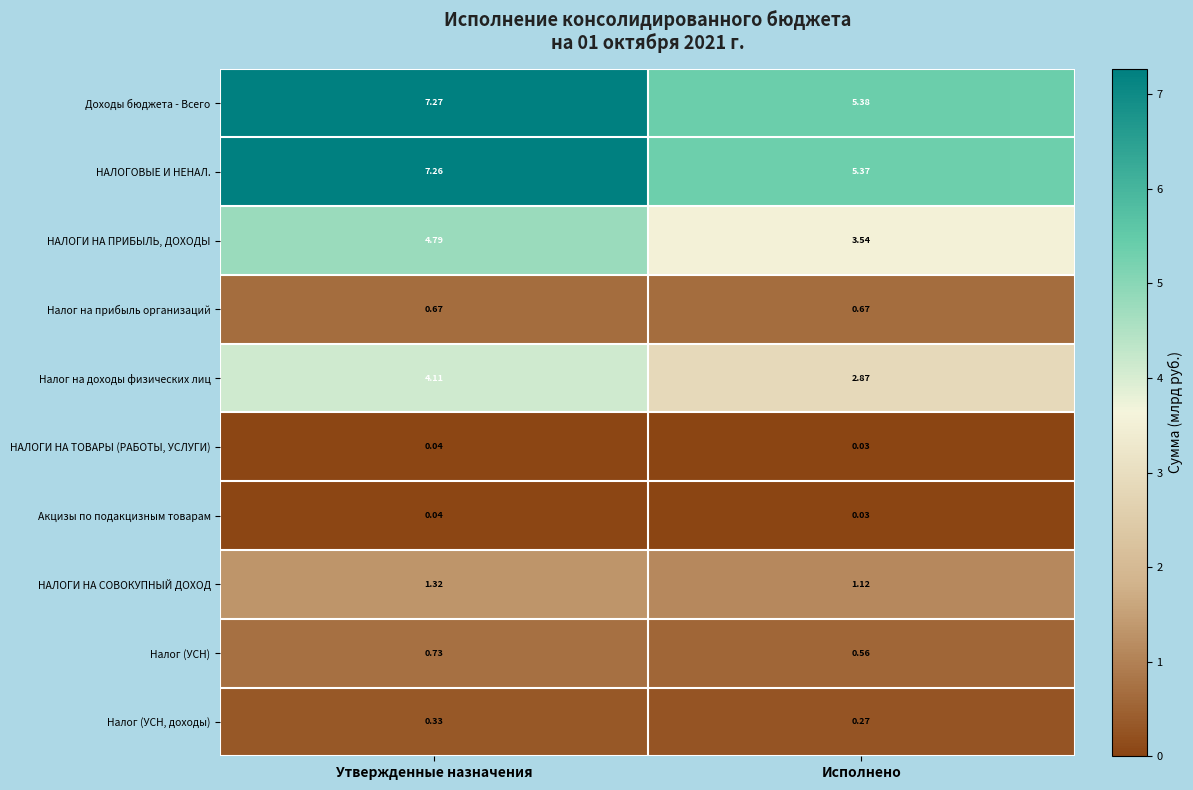

Which category has the lowest value across all series?

Исполнено